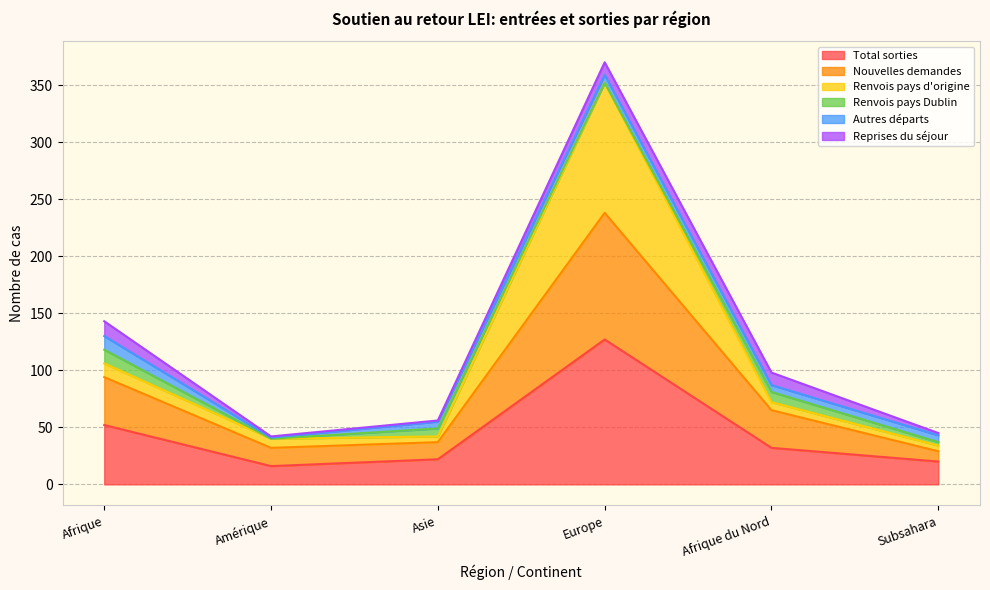

What is the greatest value displayed?

352